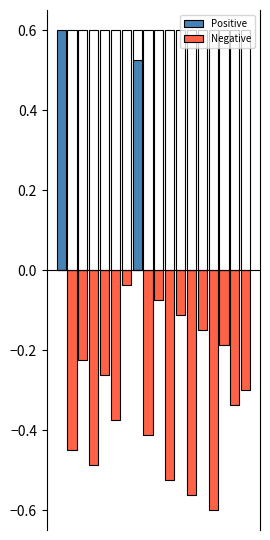

How many distinct data groups are displayed?

2